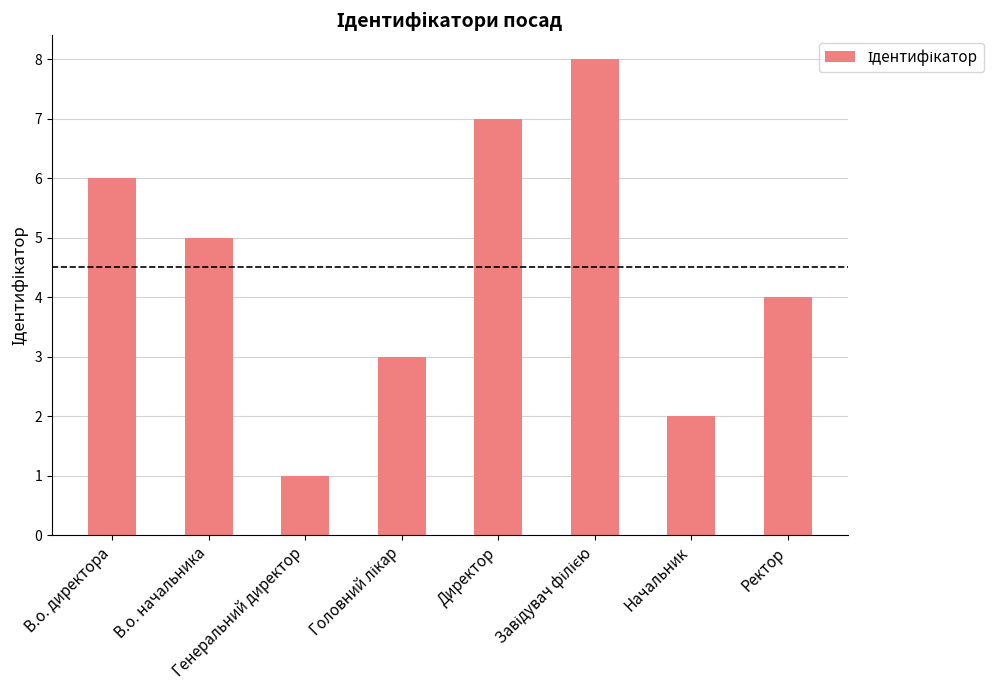

At which label is the value closest to 4?

Ректор